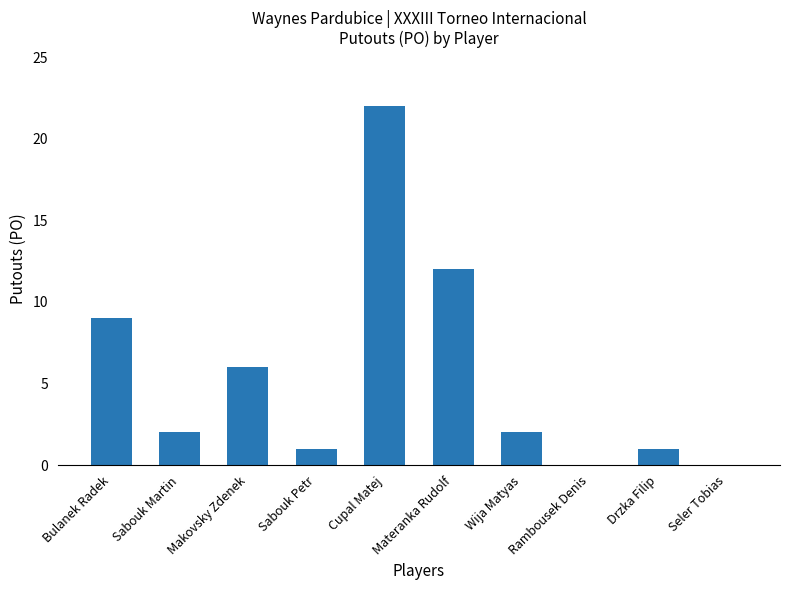

Are the bars horizontal?

No